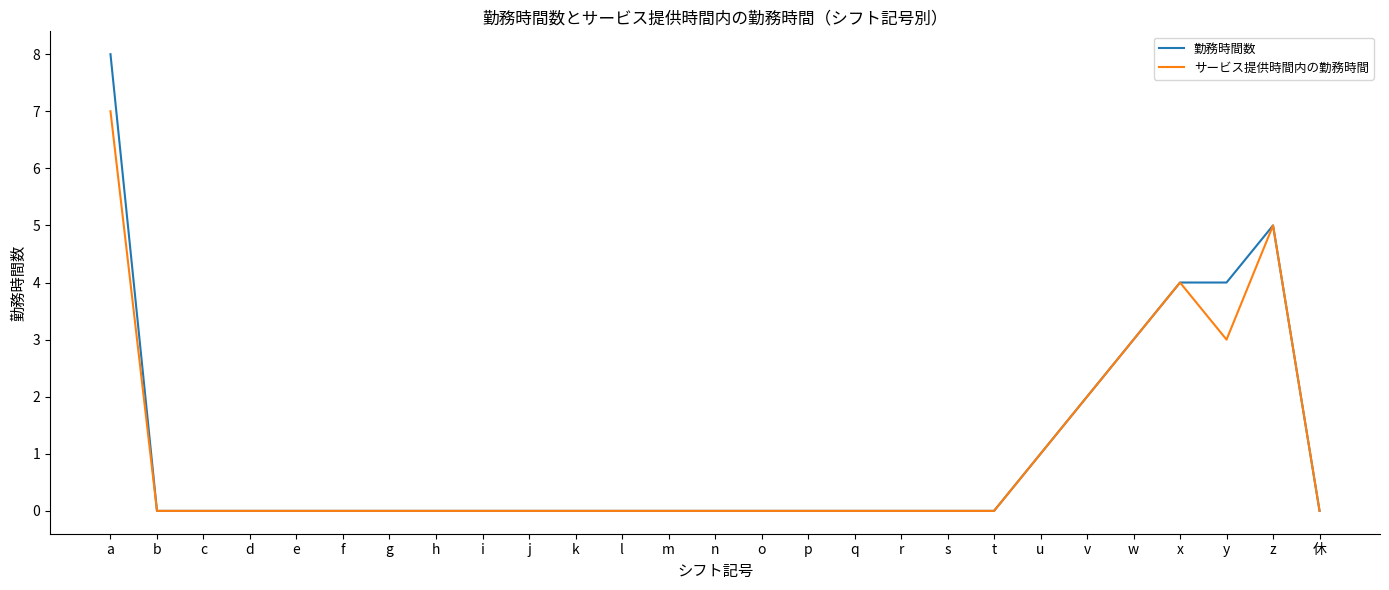

What are all the series names shown in the legend?

勤務時間数, サービス提供時間内の勤務時間